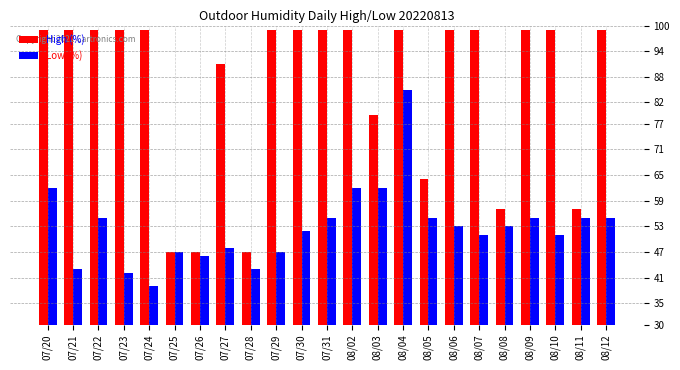

What is the sum of all High (%) values?

1974